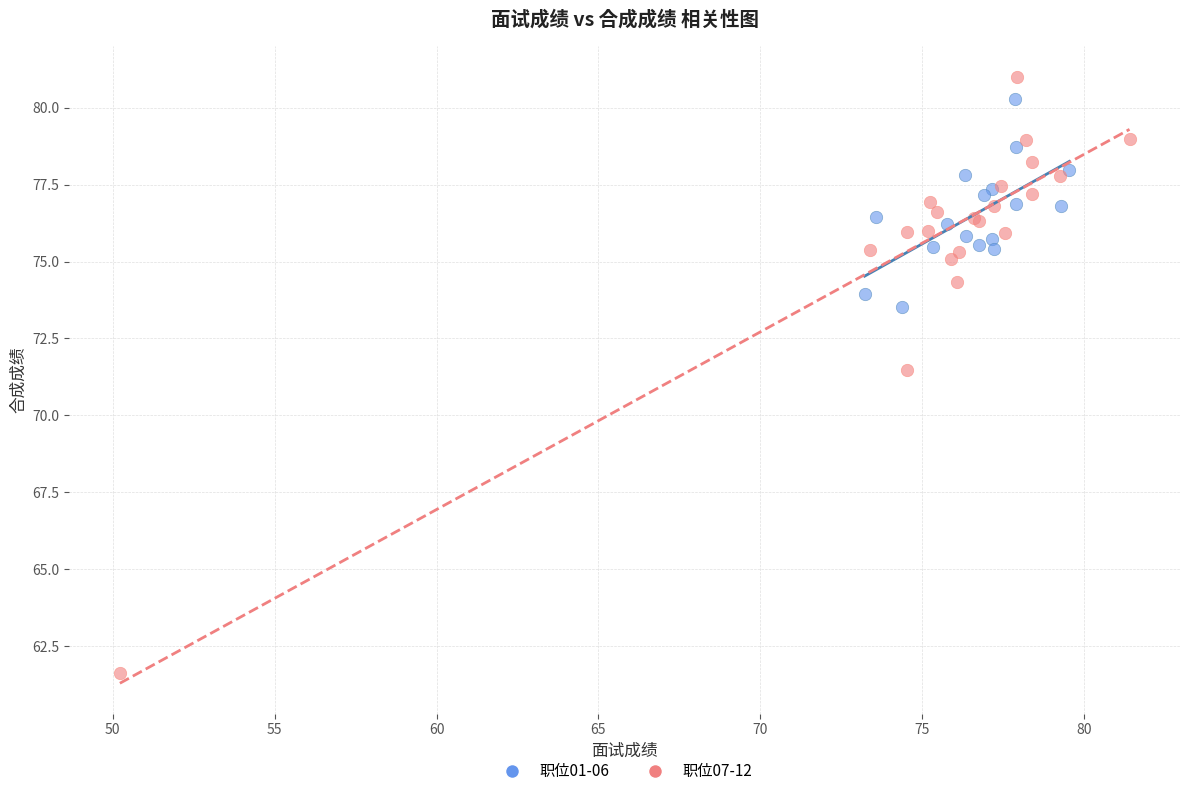

Which series has the largest Y range (max minus min)?

职位07-12